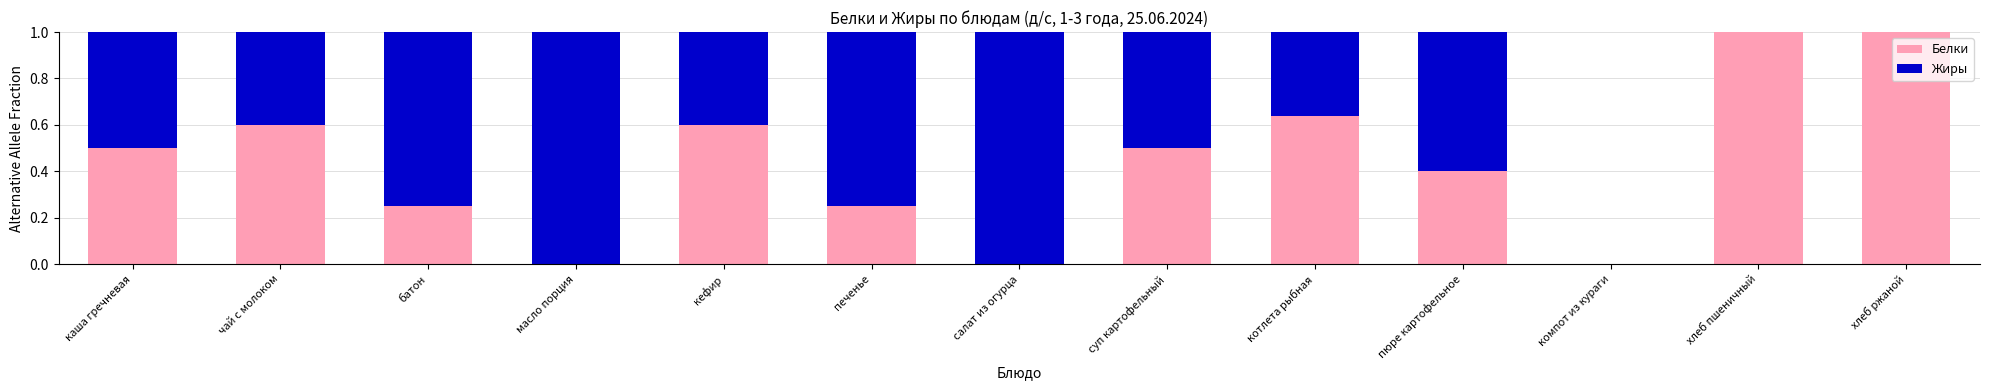

What is the total value across all series at чай с молоком?

1.0